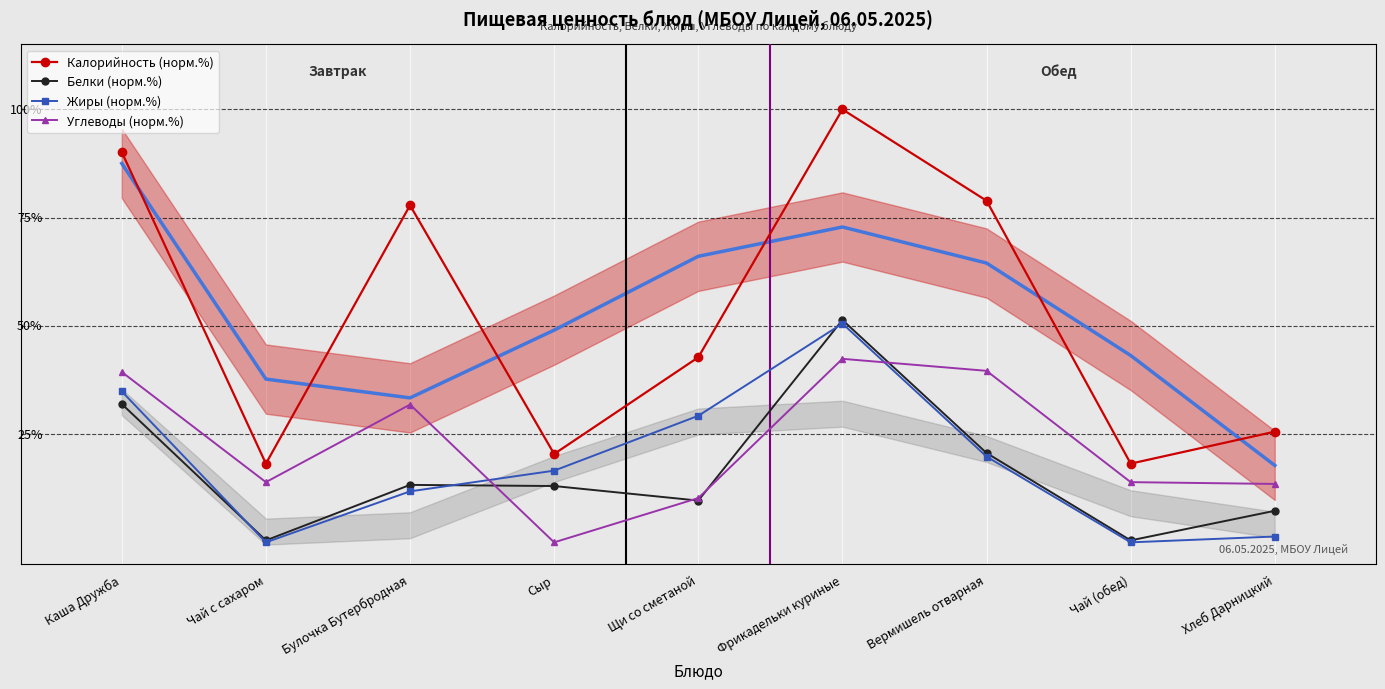

Reading left to right, extract all data points from this chart.

Калорийность (норм.%): Каша Дружба=90.1	Чай с сахаром=18.2	Булочка Бутербродная=77.8	Сыр=20.4	Щи со сметаной=42.7	Фрикадельки куриные=100.0	Вермишель отварная=78.9	Чай (обед)=18.2	Хлеб Дарницкий=25.6
Белки (норм.%): Каша Дружба=32.0	Чай с сахаром=0.4	Булочка Бутербродная=13.3	Сыр=13.0	Щи со сметаной=9.6	Фрикадельки куриные=51.4	Вермишель отварная=20.6	Чай (обед)=0.4	Хлеб Дарницкий=7.3
Жиры (норм.%): Каша Дружба=34.9	Чай с сахаром=0.0	Булочка Бутербродная=11.8	Сыр=16.6	Щи со сметаной=29.2	Фрикадельки куриные=50.5	Вермишель отварная=19.8	Чай (обед)=0.0	Хлеб Дарницкий=1.3
Углеводы (норм.%): Каша Дружба=39.3	Чай с сахаром=13.9	Булочка Бутербродная=31.8	Сыр=0.0	Щи со сметаной=10.2	Фрикадельки куриные=42.4	Вермишель отварная=39.6	Чай (обед)=13.9	Хлеб Дарницкий=13.5